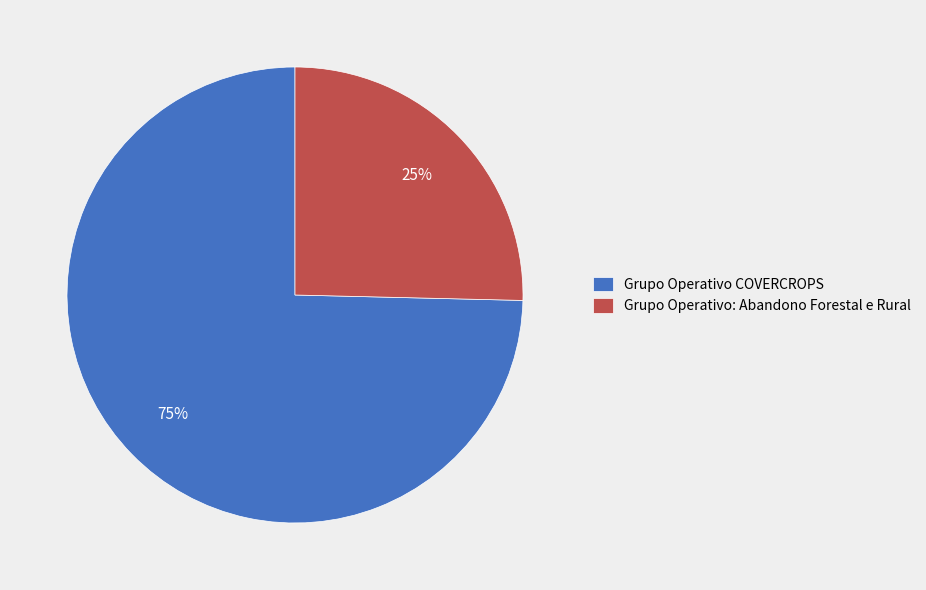

What percentage is the Grupo Operativo: Abandono Forestal e Rural slice, to the nearest percent?

25%